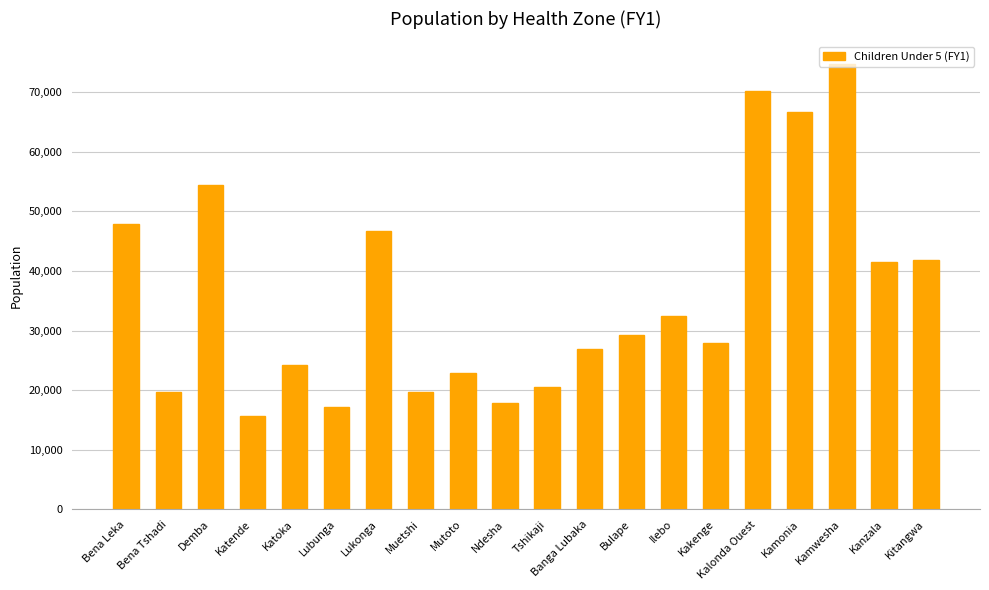

Where is the data nearest to the value 45240?

Lukonga